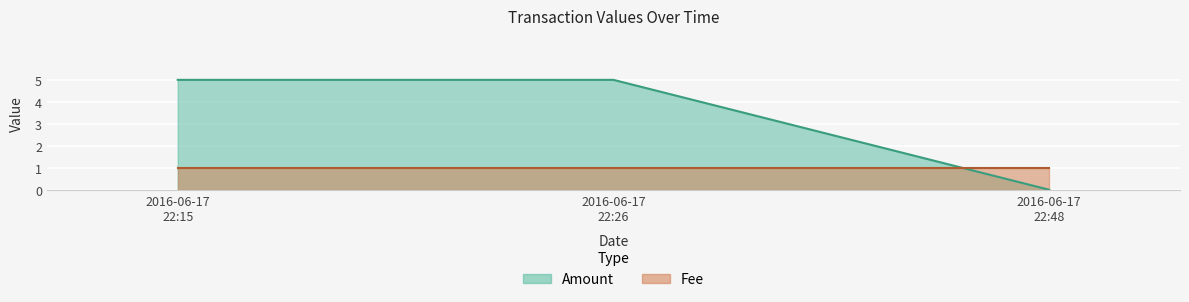

The value of Fee at 2016-06-17 22:26:41 is 1. True or false?

True